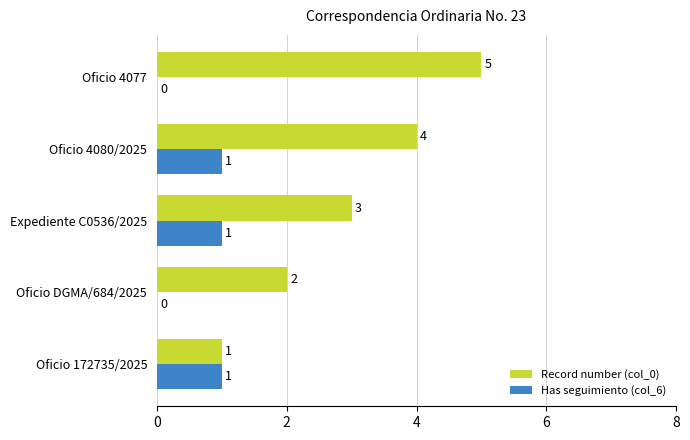

Between Oficio 172735/2025 and Oficio 4080/2025, which series saw the biggest shift?

Record number (col_0)